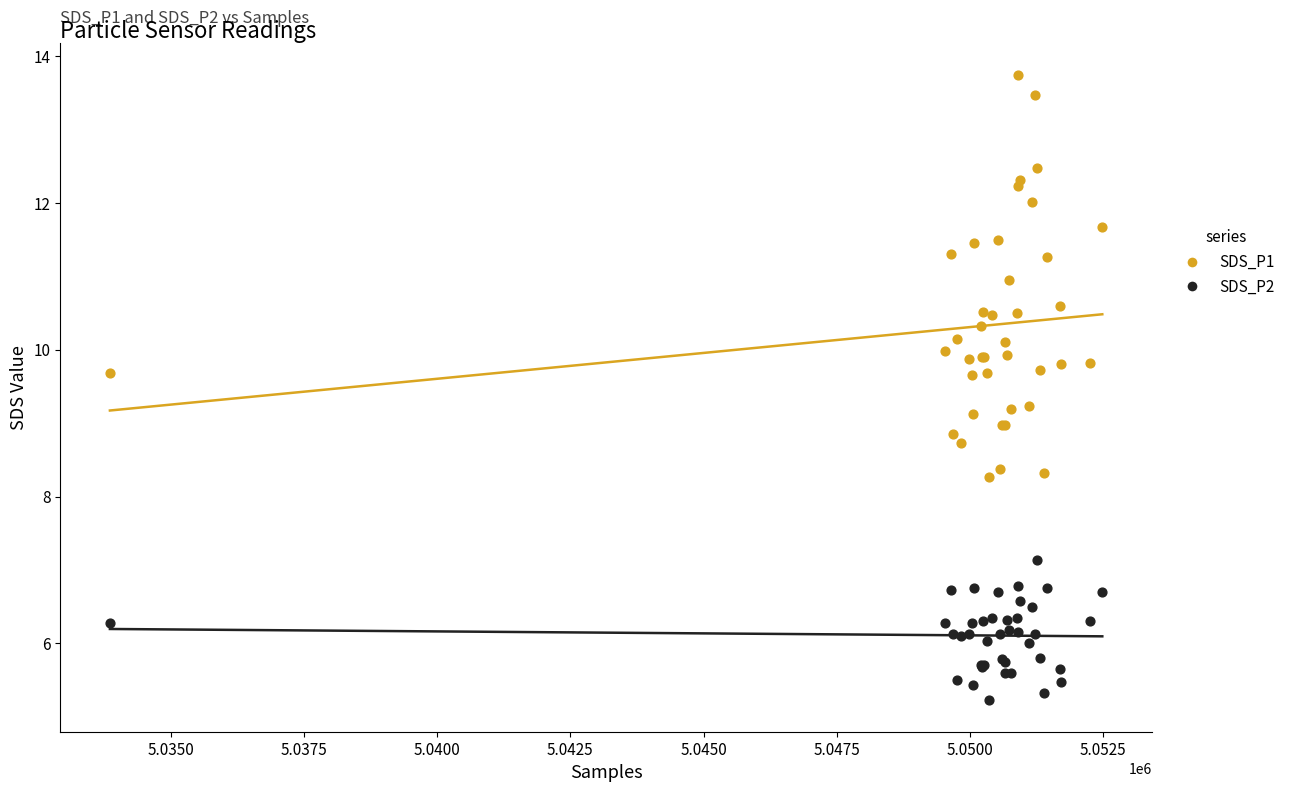

Which series reaches the maximum Y coordinate?

SDS_P1